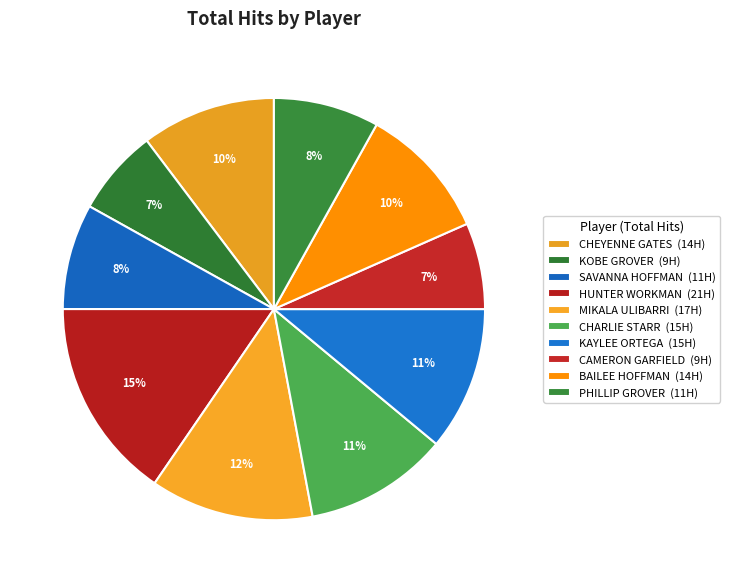

To the nearest percent, what percentage of the pie is HUNTER WORKMAN?

15%